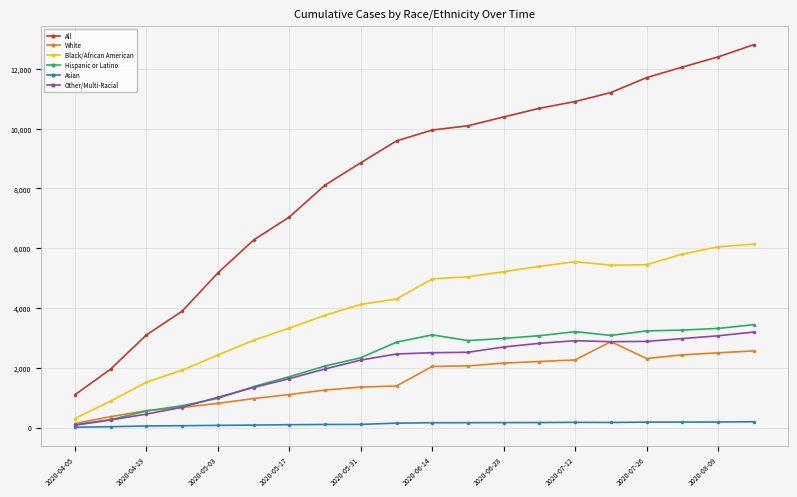

True or false: White and All cross at least once.

False